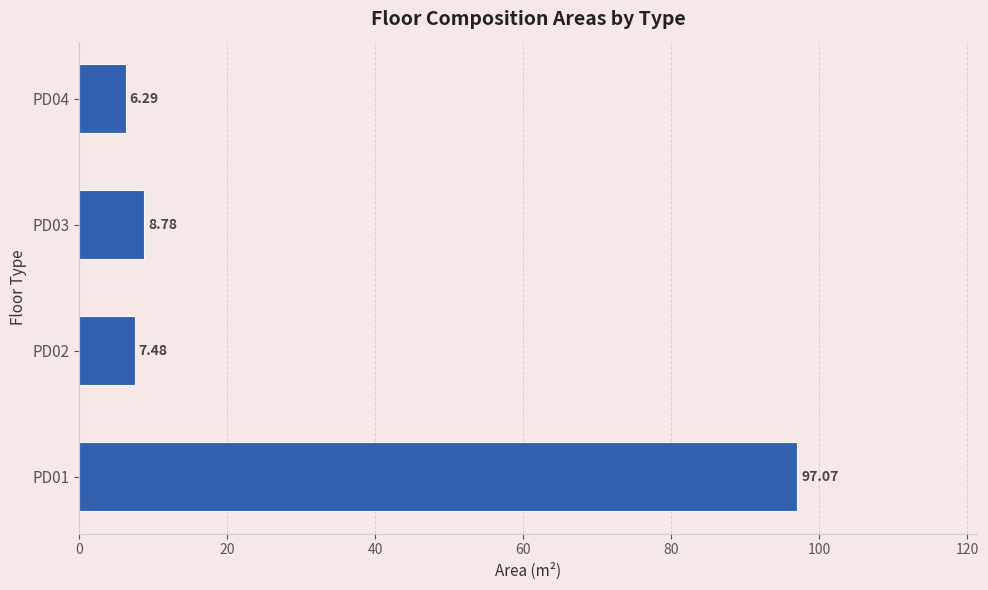

List the labels in order of value, largest first.

PD01, PD03, PD02, PD04